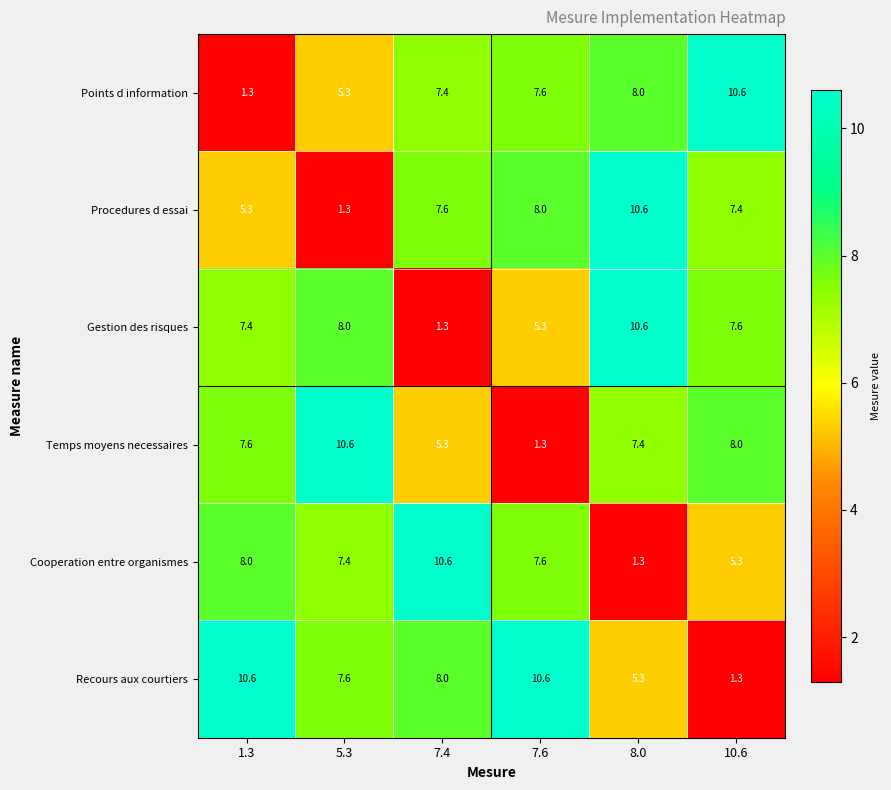

The value of Cooperation entre organismes at 1.3 is 8.0. True or false?

True